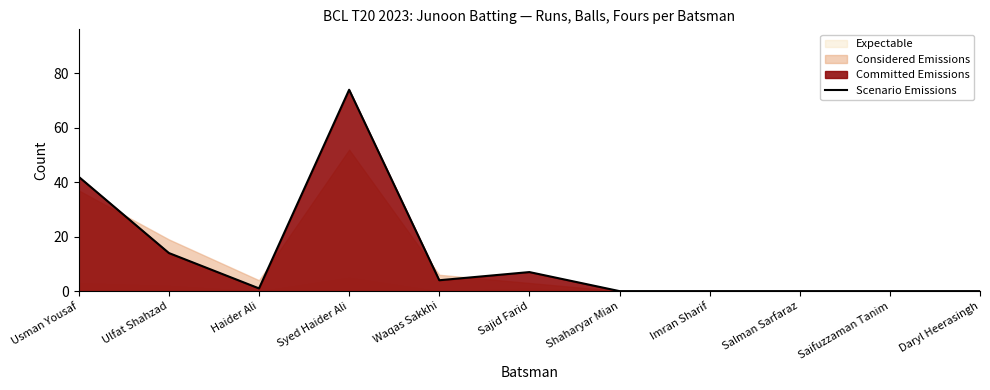

Where is the data nearest to the value 37?

Usman Yousaf